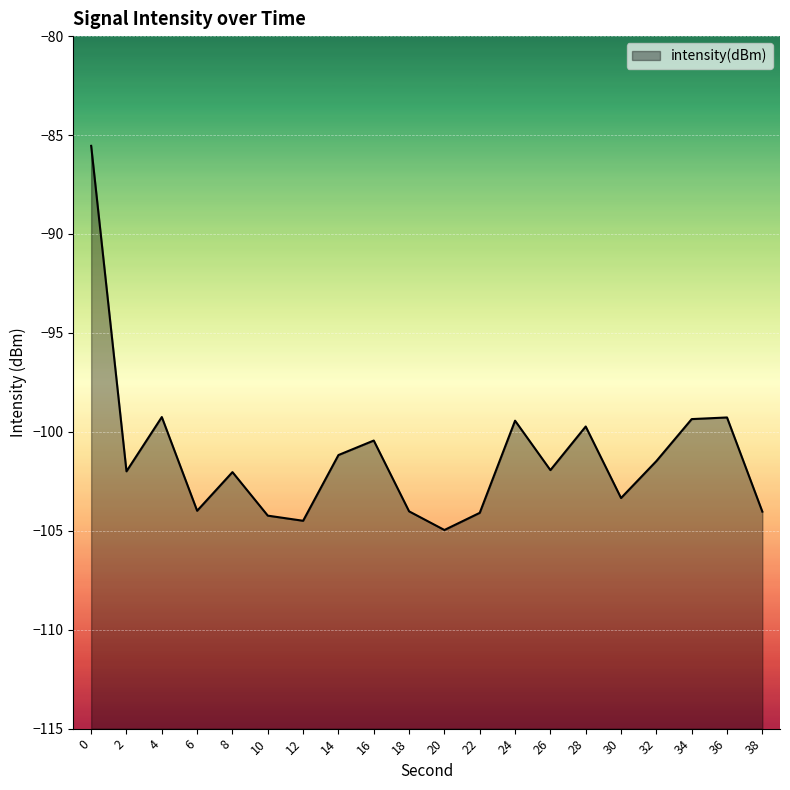

At which label is the value closest to -95?

4